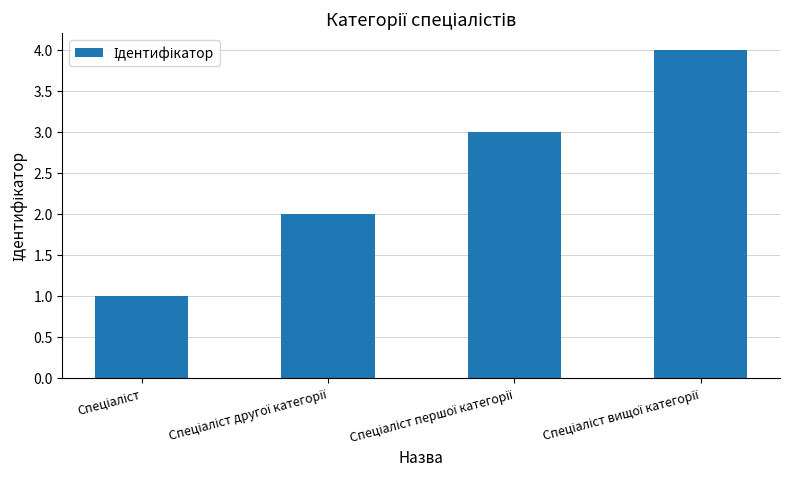

What is the sum of all values?

10